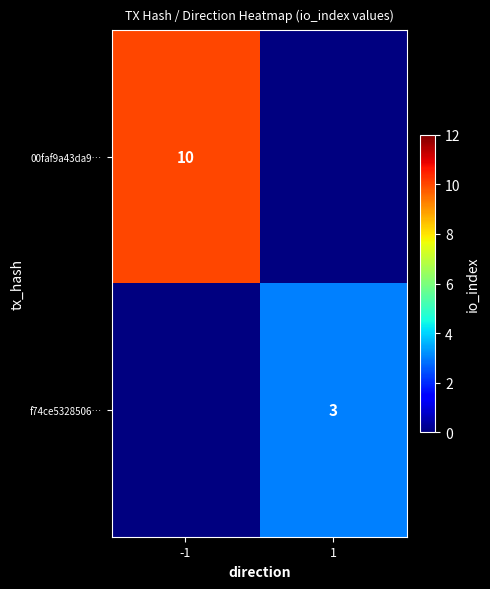

The f74ce5328506… series shows 3 at 1. True or false?

True